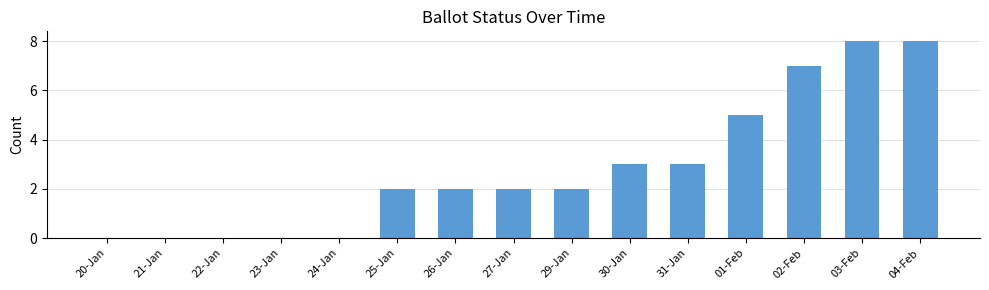

What is the sum of all values?

42